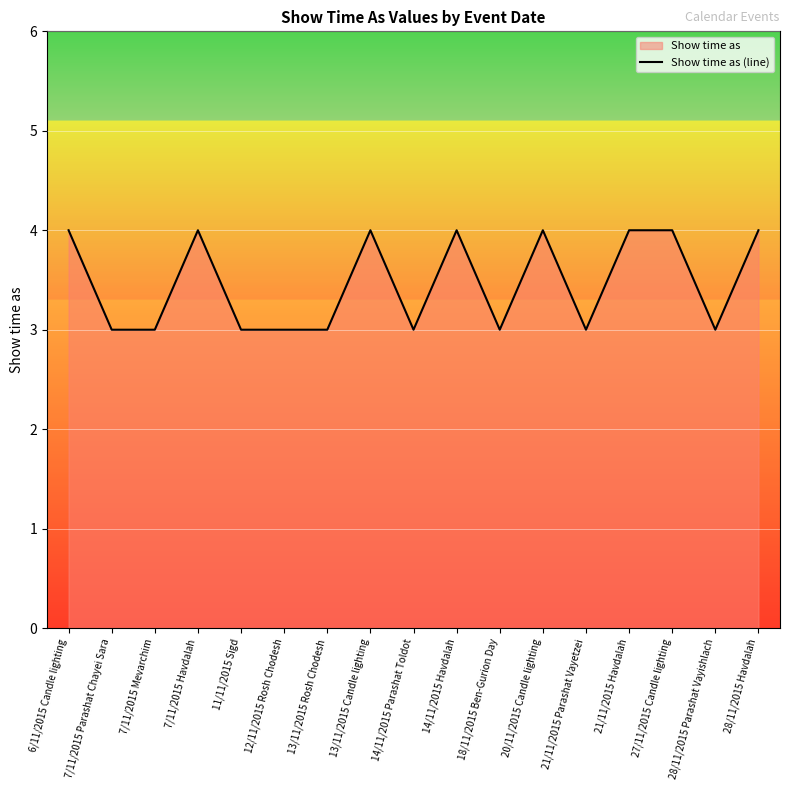

The value at 7/11/2015 Parashat Chayei Sara is 3. True or false?

True